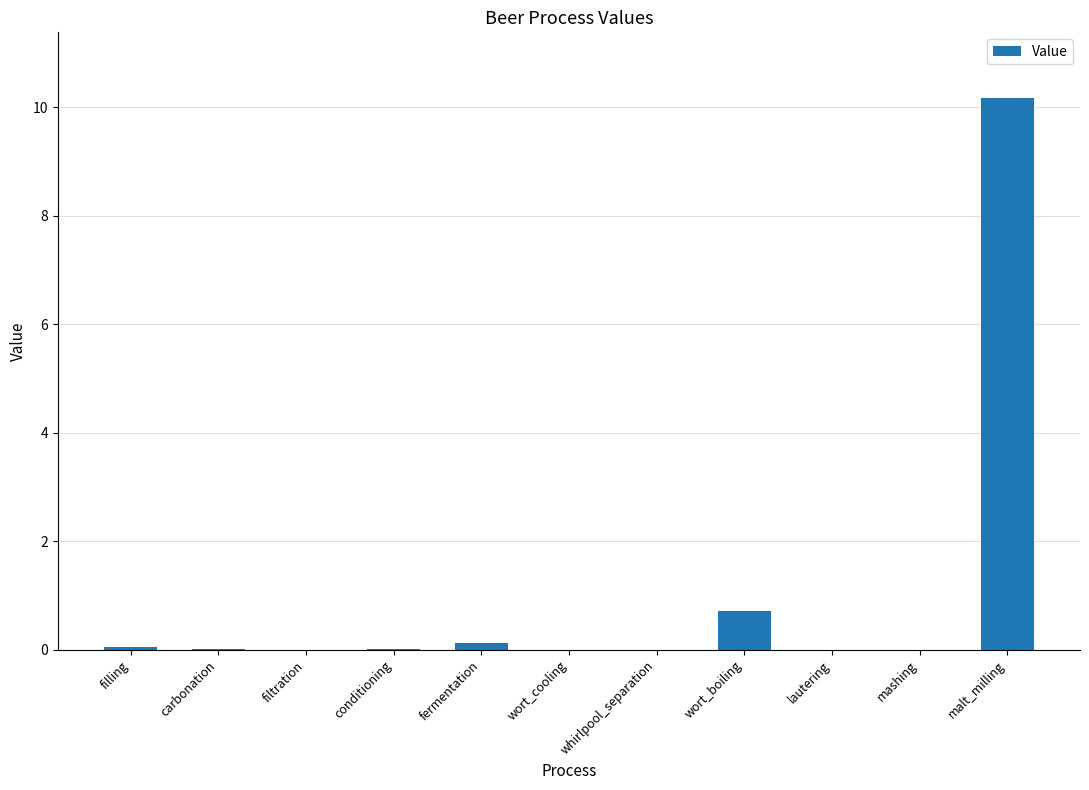

The chart shows a value of 0.0 at wort_cooling. True or false?

True